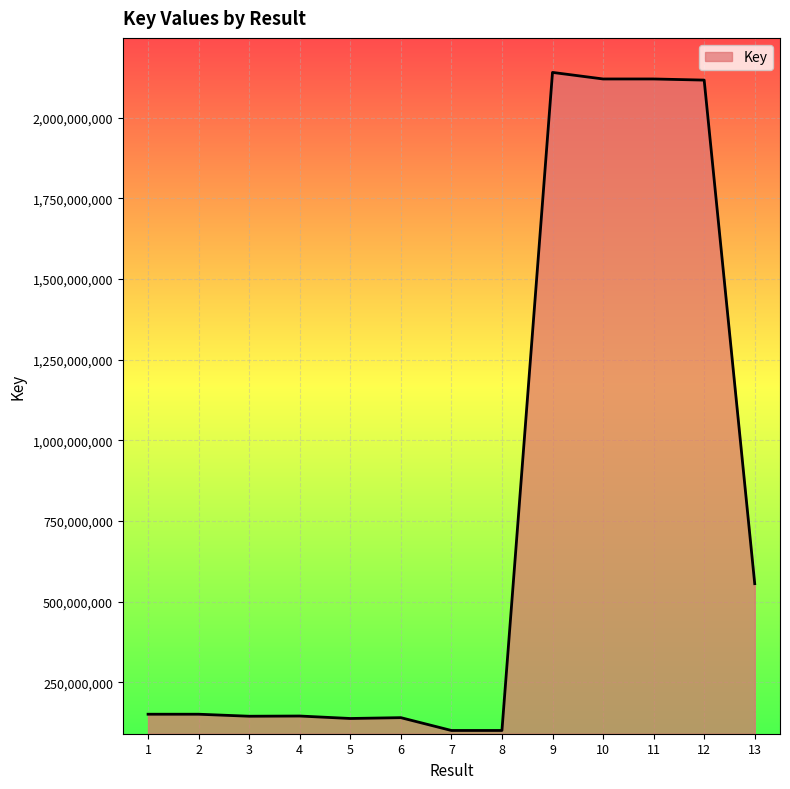

What value does the data have at 10?

2120399729